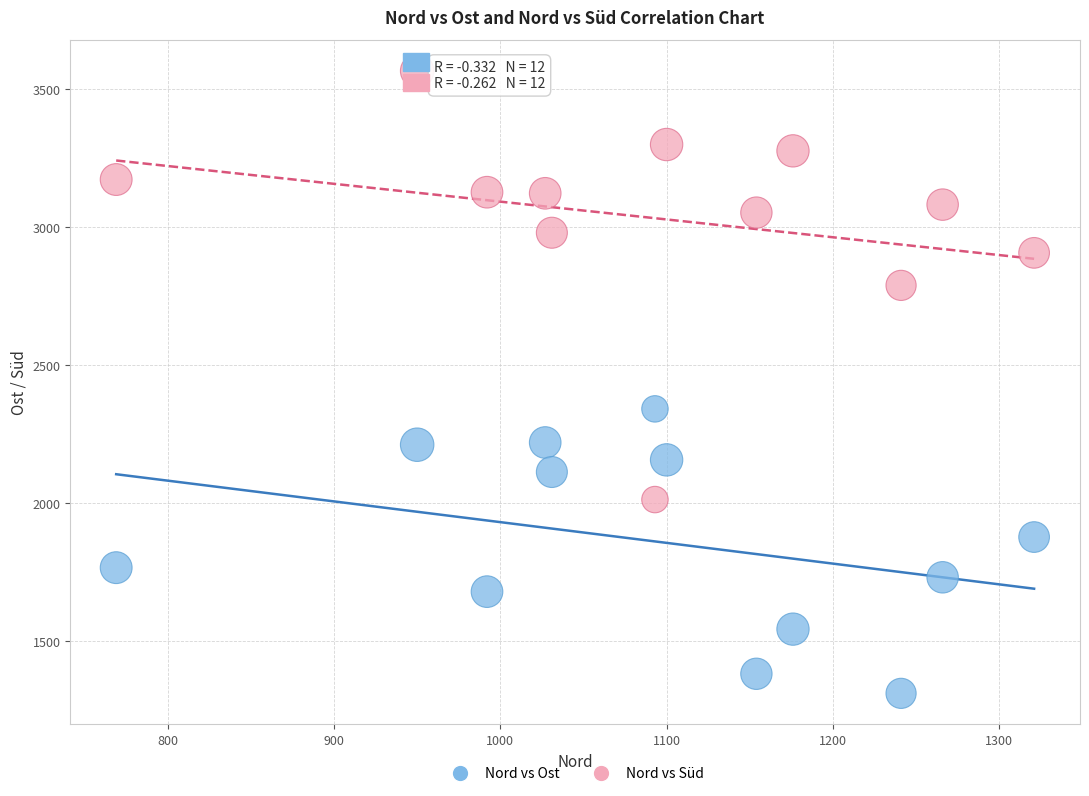

Across all data points, what is the range of X values (max minus min)?

552